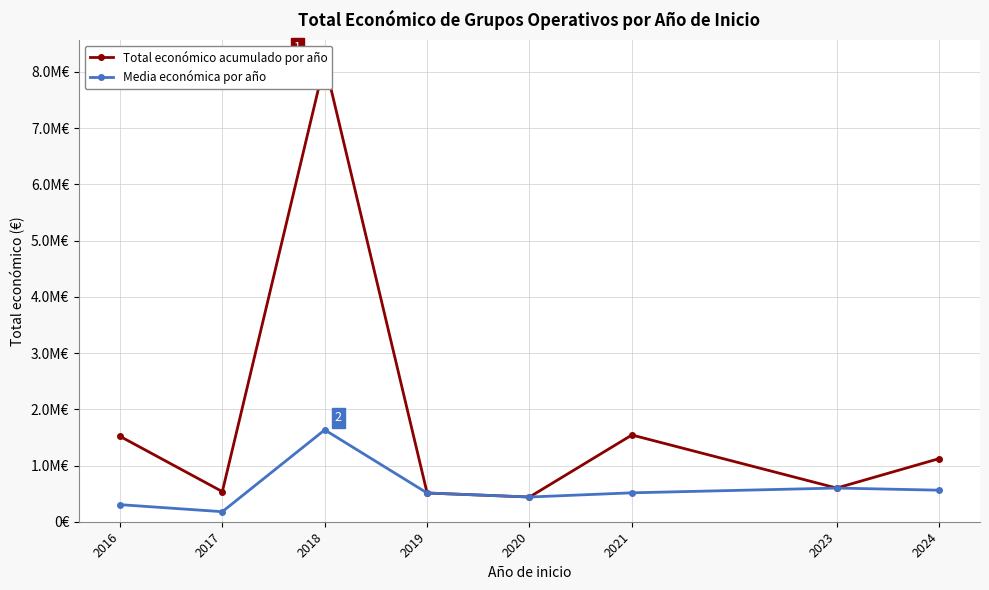

What is the difference between the Total económico acumulado por año values at 2017 and 2023?

63140.0